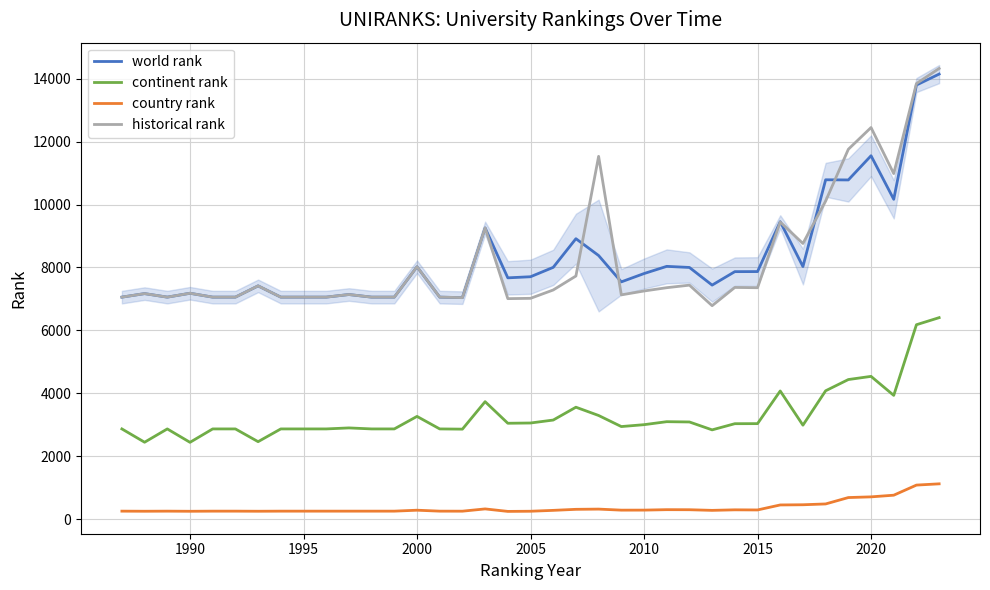

Is this an area chart (filled region under the line)?

No